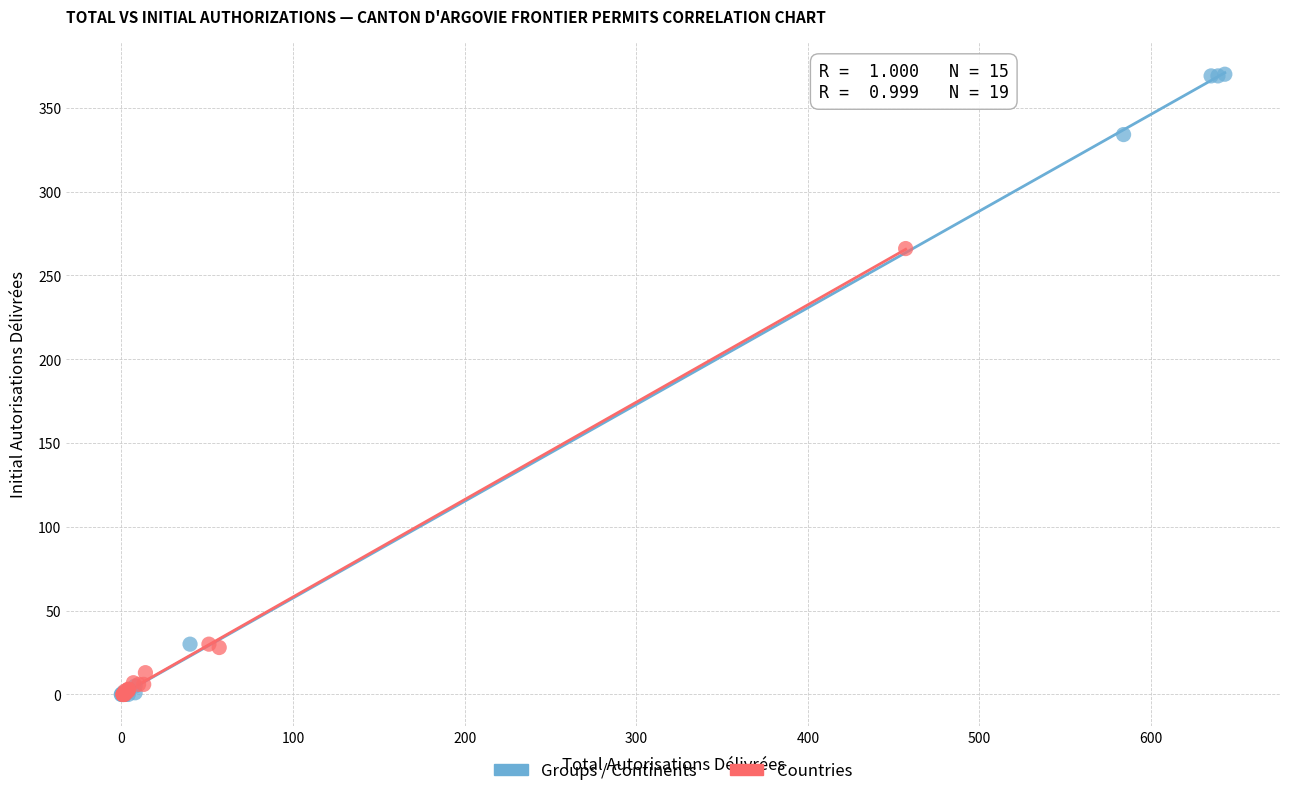

Which series contains the highest Y value?

Groups / Continents